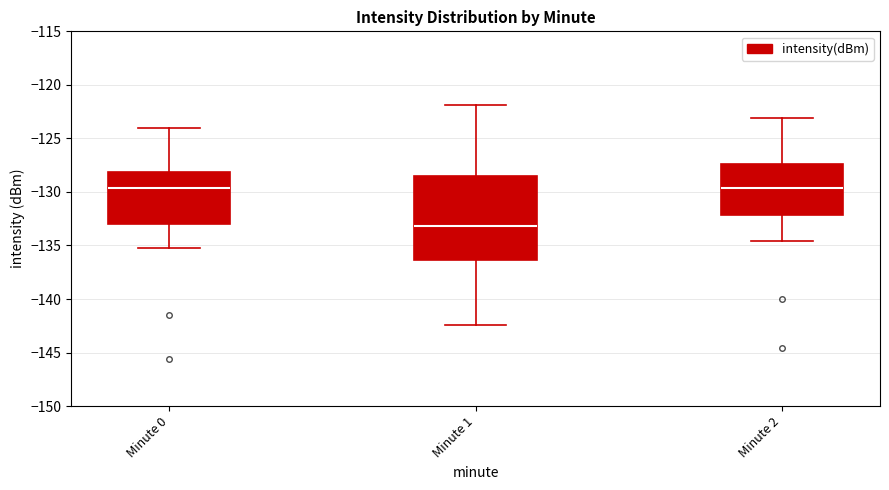

Reading left to right, transcribe this box plot: for each box, give where its median line is, the range the box spans, and where its two whiskers end, as read against the y-axis. The values are not printed on the chart, so give them approximately, as read against the axis.

Minute 0: median -129.5, box -133.0 to -128.0, whiskers -135.0 to -124.0
Minute 1: median -133.0, box -136.5 to -128.5, whiskers -142.5 to -122.0
Minute 2: median -129.5, box -132.0 to -127.5, whiskers -134.5 to -123.0